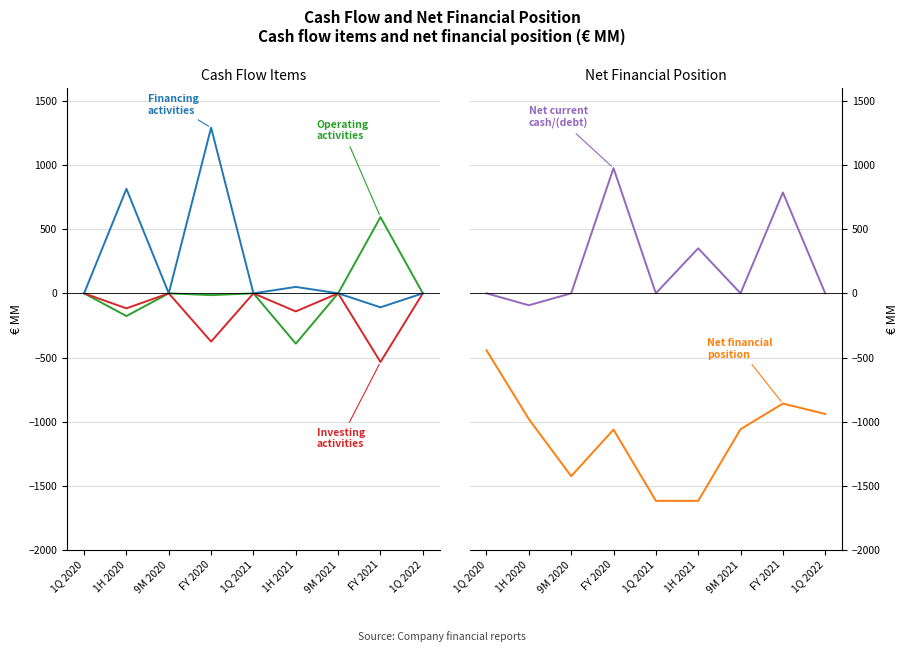

Is it true that Net current cash/(debt) equals 585 at 1H 2021?

False